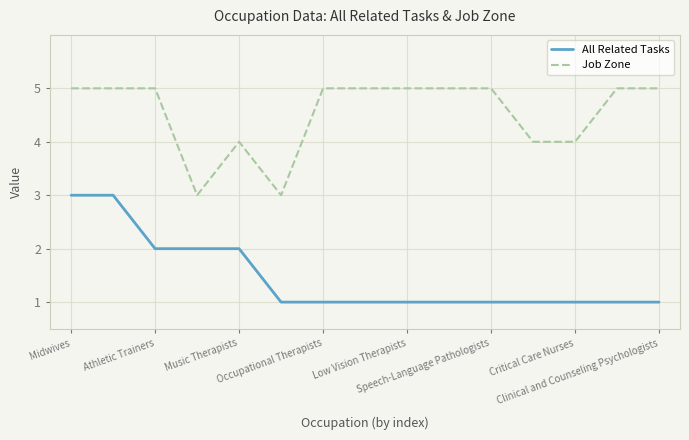

How many All Related Tasks values are between 1 and 2?

13